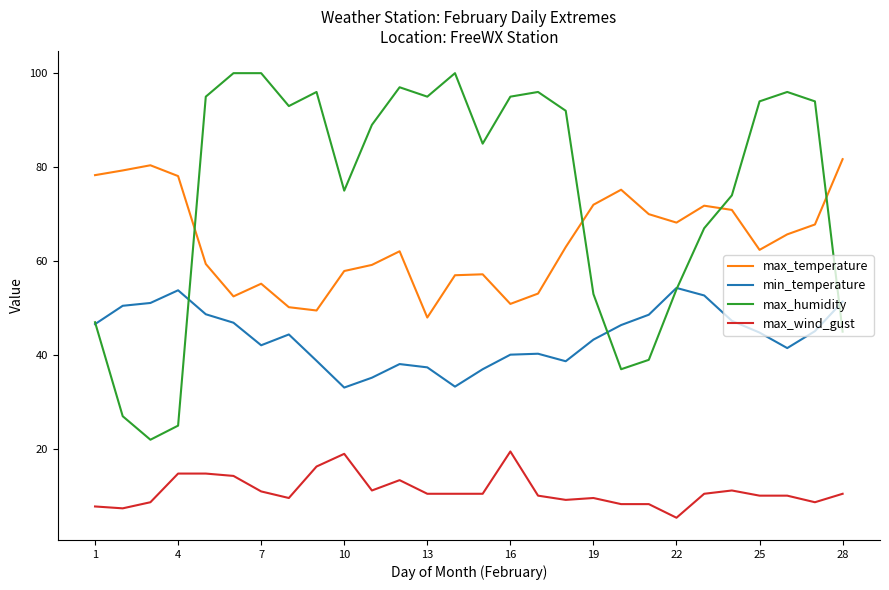

Rank the series by their maximum value, from highest to lowest.

max_humidity, max_temperature, min_temperature, max_wind_gust